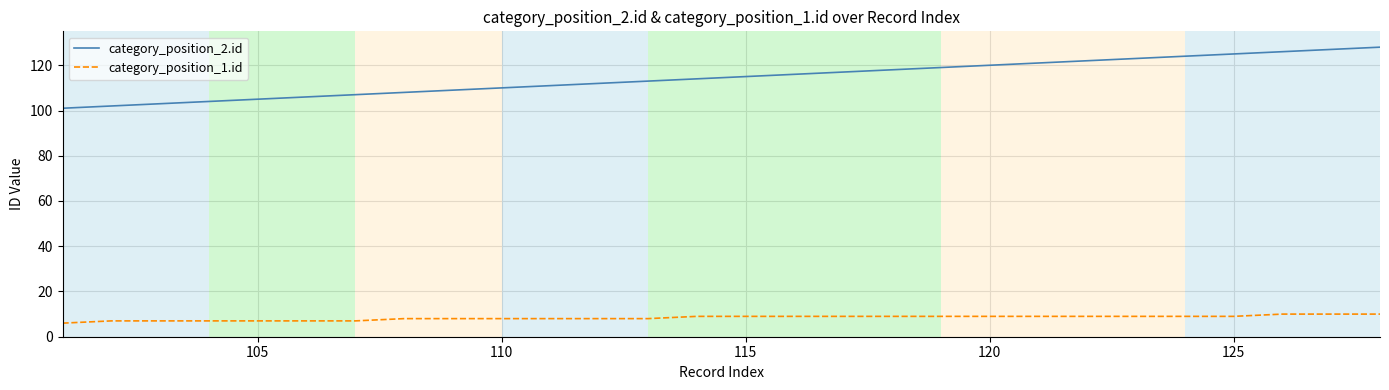

What is the maximum value for category_position_2.id?

128